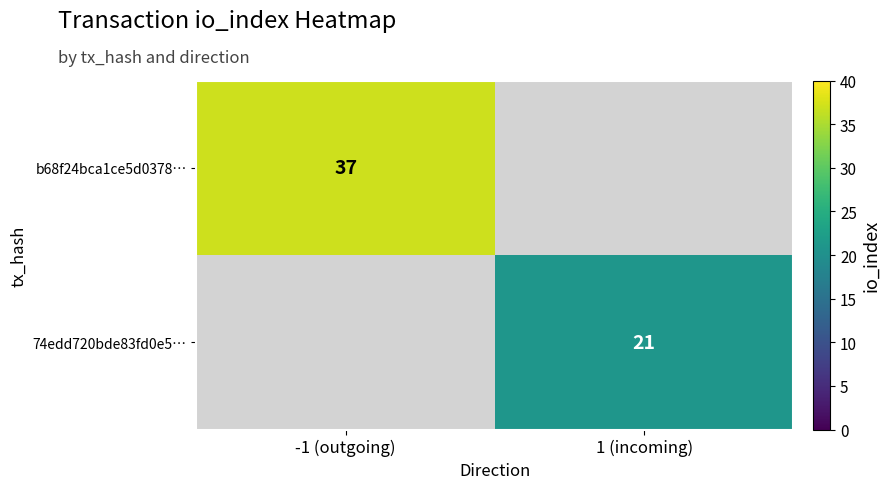

True or false: 74edd720bde83fd0e5… has a value of 10 at 1 (incoming).

False